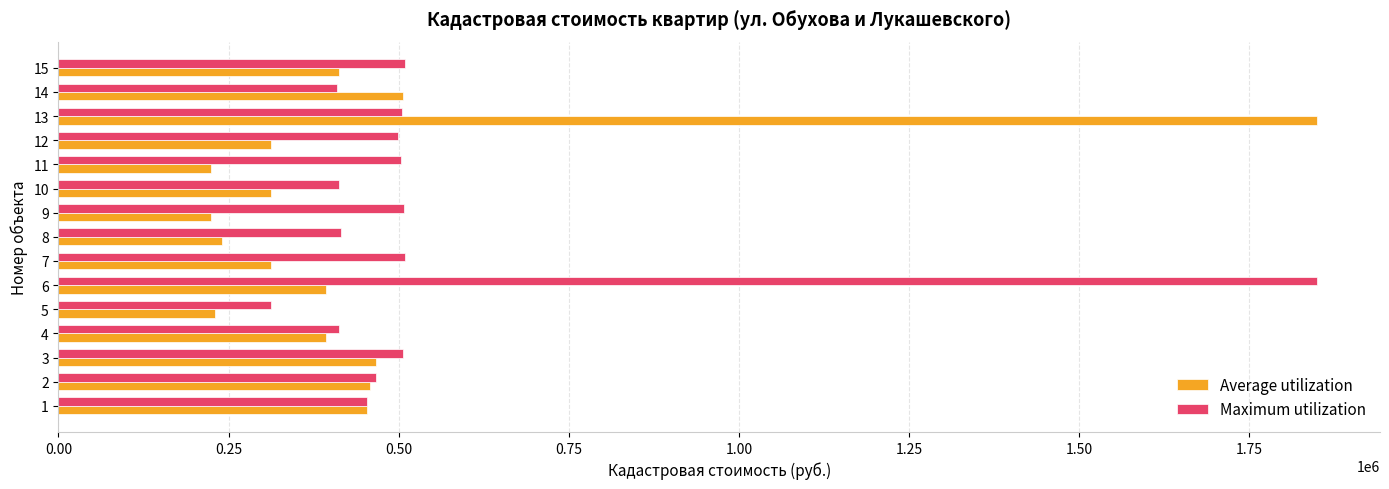

Read the Average utilization value at 9.

224298.8